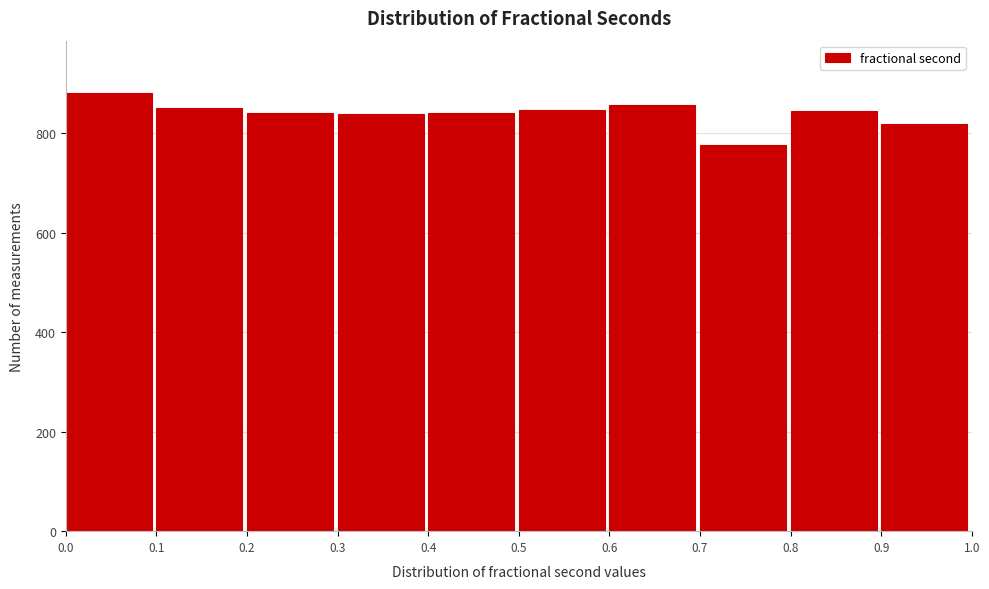

Reading left to right, transcribe this chart: for each bar, give the range it covers on the x-axis and its height. The values are not printed on the chart, so give them approximately, as read against the axis.

0.0 to 0.1: 880
0.1 to 0.2: 860
0.2 to 0.3: 840
0.3 to 0.4: 840
0.4 to 0.5: 840
0.5 to 0.6: 840
0.6 to 0.7: 860
0.7 to 0.8: 780
0.8 to 0.9: 840
0.9 to 1.0: 820